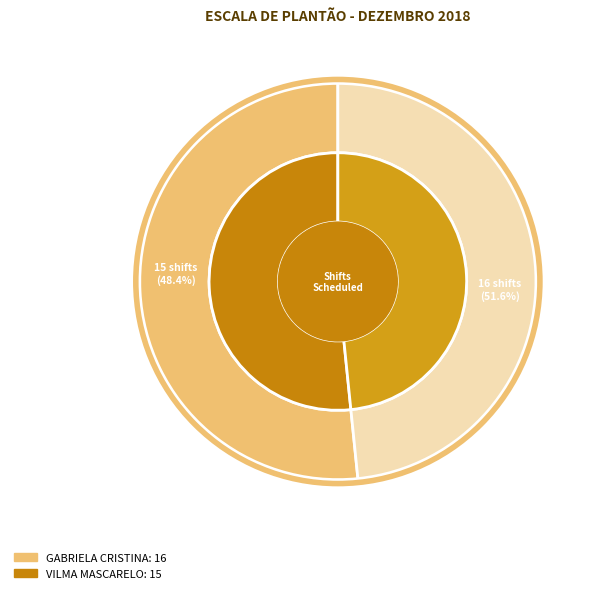

Rank the categories by value from lowest to highest.

VILMA MASCARELO RODRIGUES, GABRIELA CRISTINA MINKS LOPES DUARTE